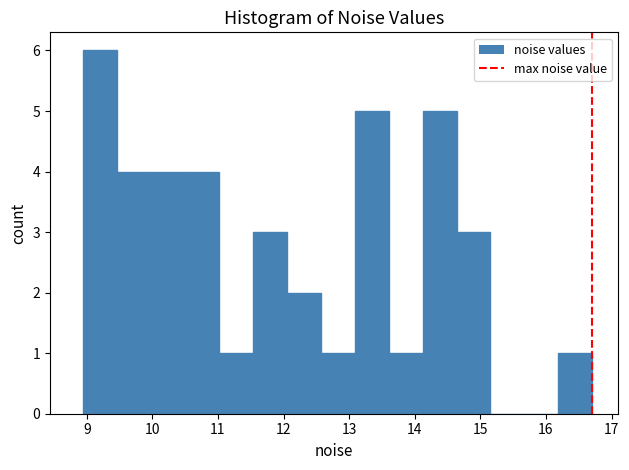

Reading left to right, list every bar in this chart as the range it spans on the x-axis followed by its height. Neither the bar edges nor the heights are printed on the chart, so give them approximately, as read against the axes.

8.9 to 9.5: 6
9.5 to 10.0: 4
10.0 to 10.5: 4
10.5 to 11.0: 4
11.0 to 11.5: 1
11.5 to 12.0: 3
12.0 to 12.6: 2
12.6 to 13.1: 1
13.1 to 13.6: 5
13.6 to 14.1: 1
14.1 to 14.6: 5
14.6 to 15.2: 3
15.2 to 15.7: 0
15.7 to 16.2: 0
16.2 to 16.7: 1